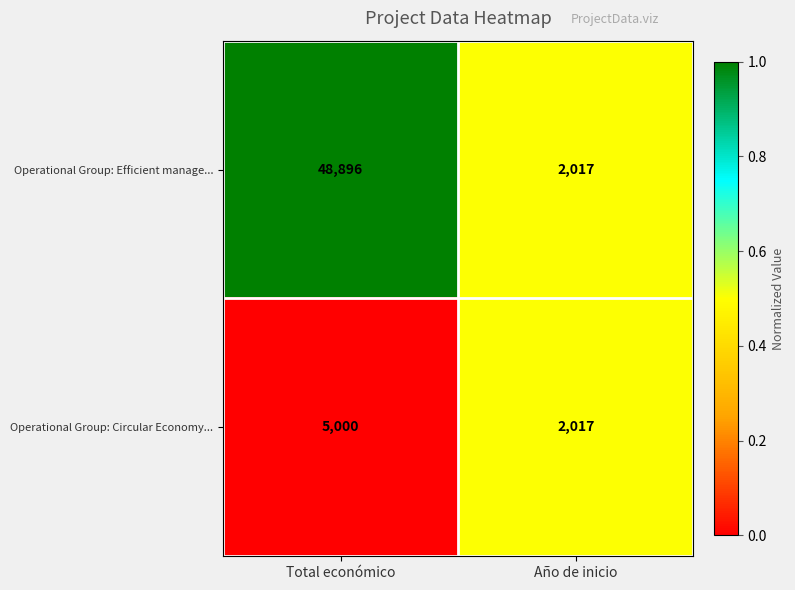

Reading left to right, extract all data points from this chart.

Operational Group: Efficient manage...: 48896	2017
Operational Group: Circular Economy...: 5000	2017